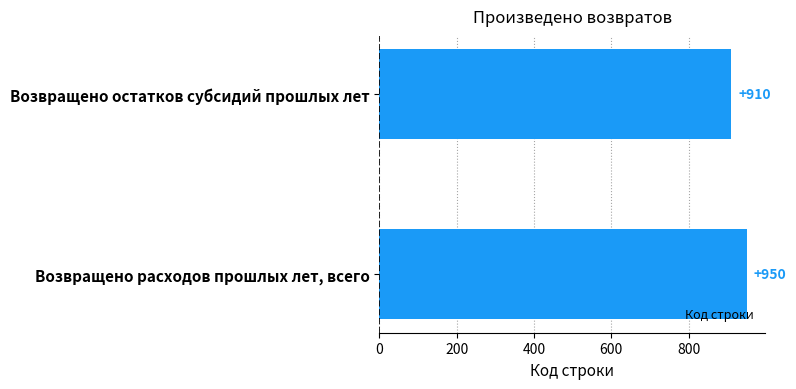

What is the change in value from Возвращено остатков субсидий прошлых лет to Возвращено расходов прошлых лет, всего?

+40